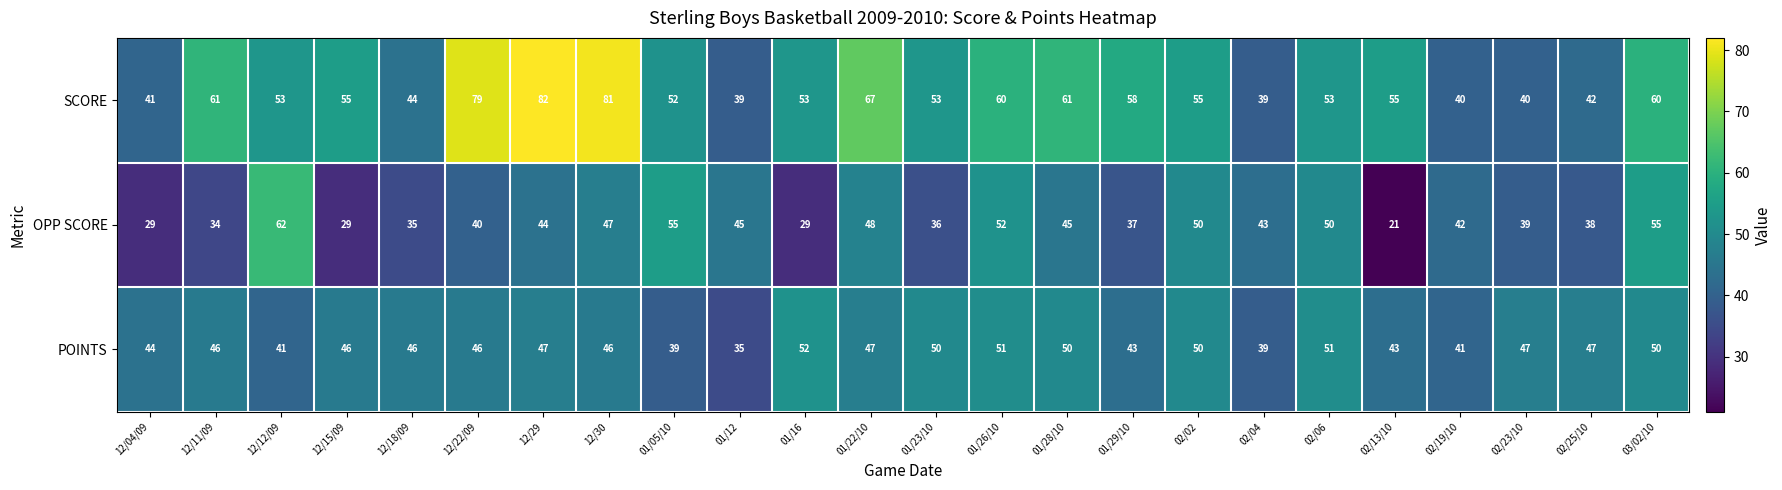

Which series changed the most between 01/12 and 01/16?

POINTS